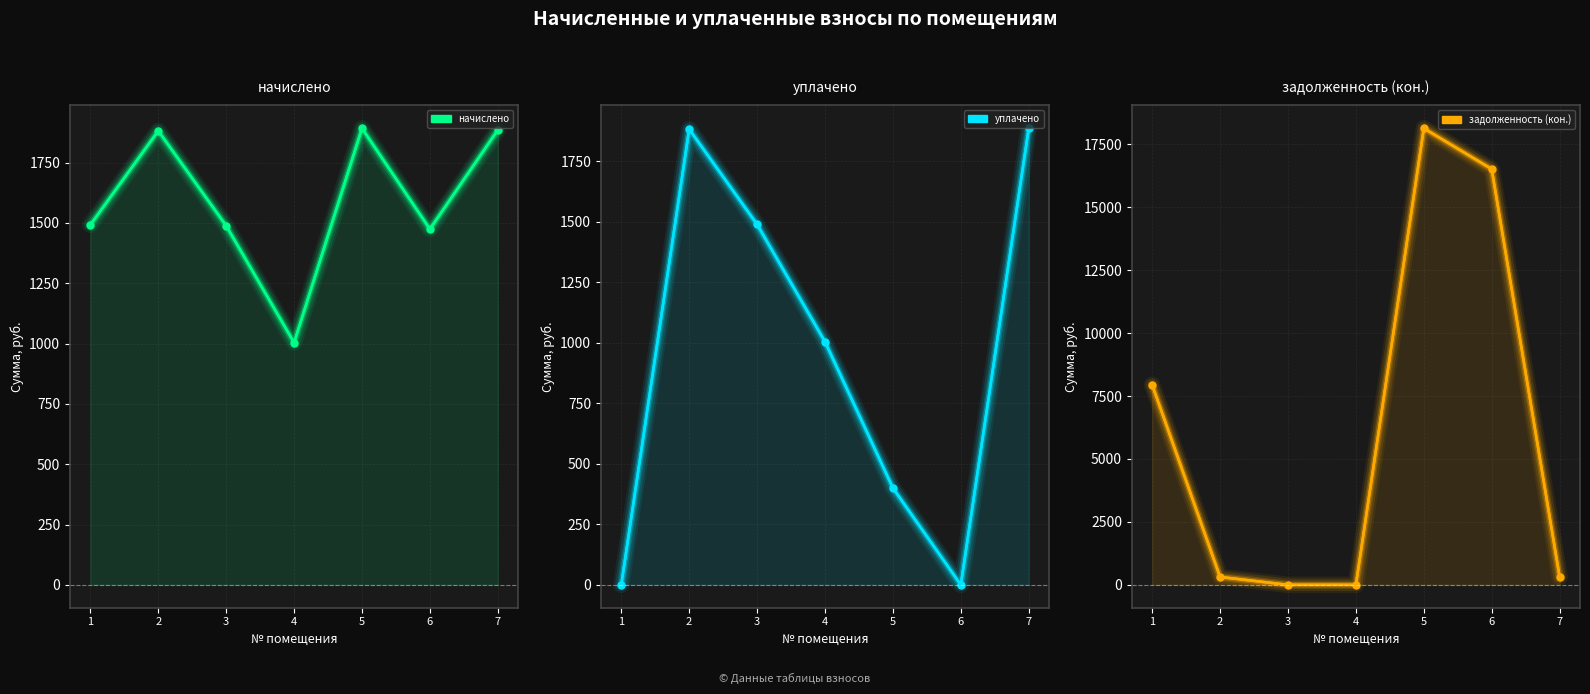

Where do уплачено and задолженность (кон.) first cross each other?

1 and 2